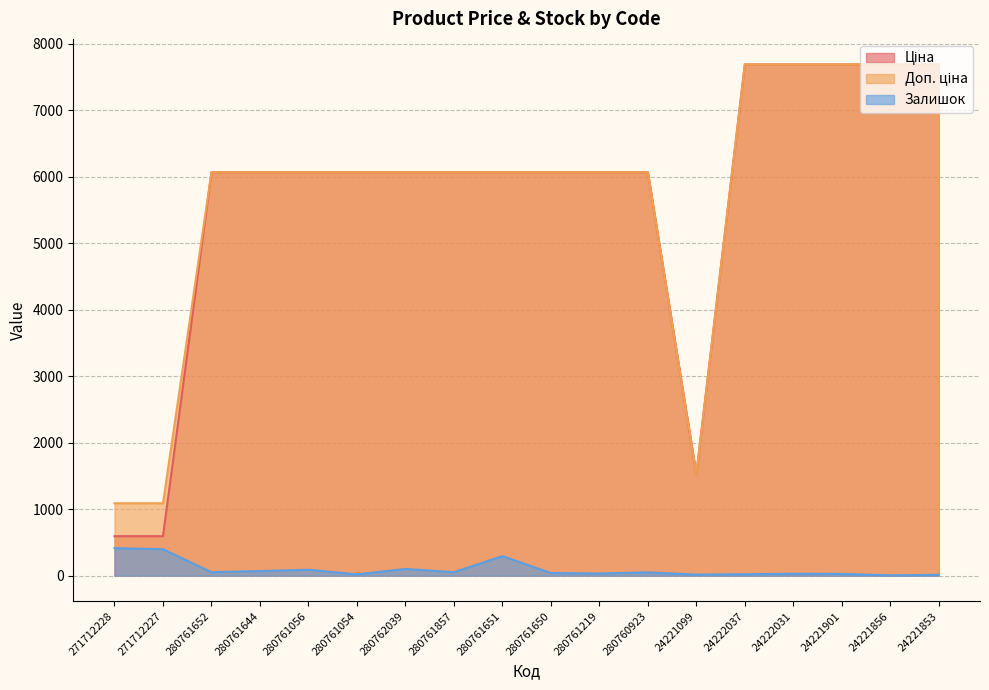

How many lines are shown in the chart?

3